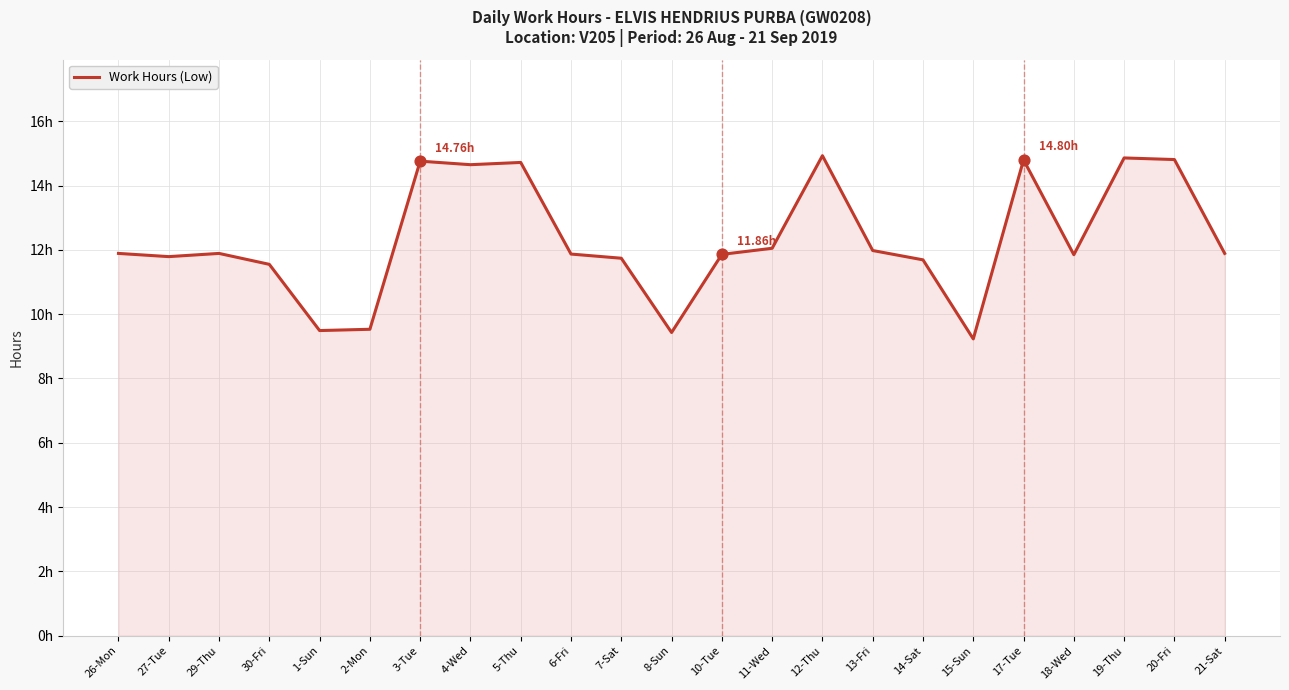

Does the chart have visible grid lines?

Yes